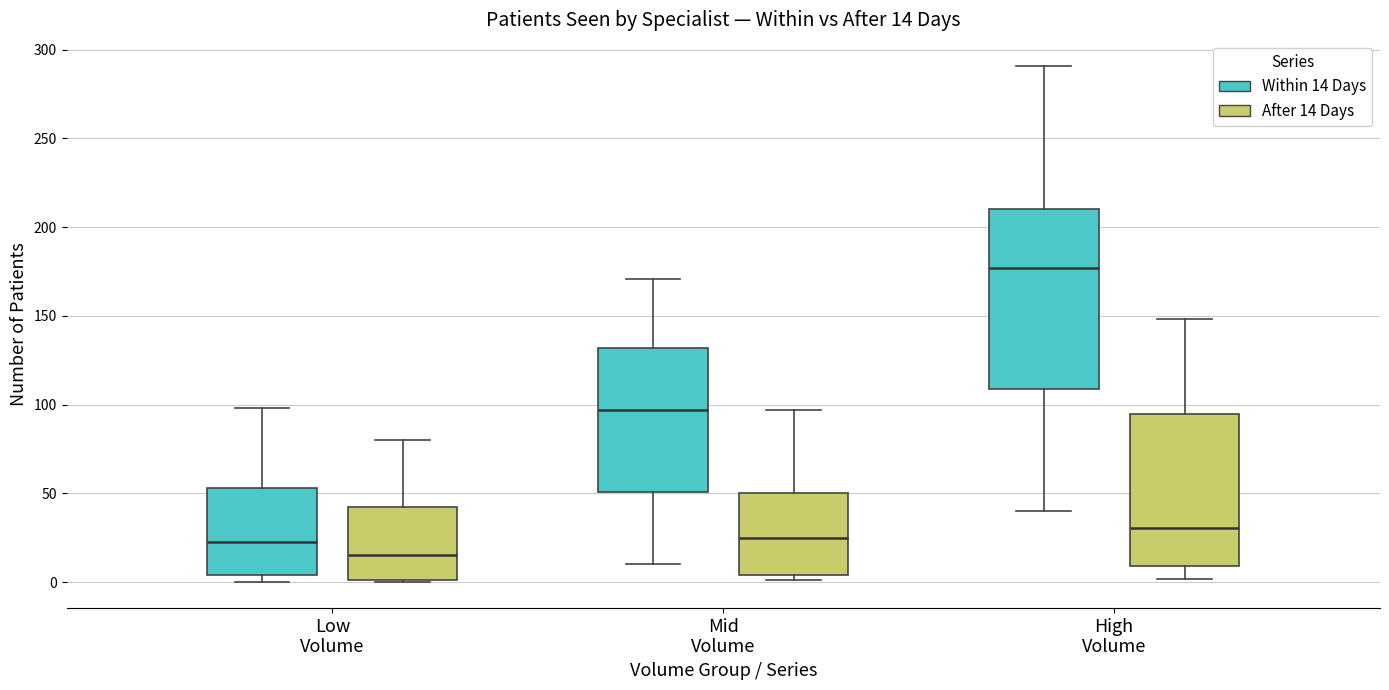

Which box is the tallest, from its lower edge to its upper edge?

High Volume (Within 14 Days)